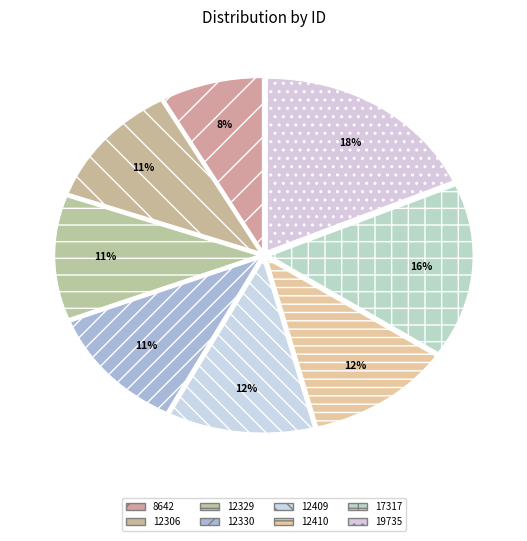

To the nearest percent, what is the difference between the largest and smallest slice percentages?

10%